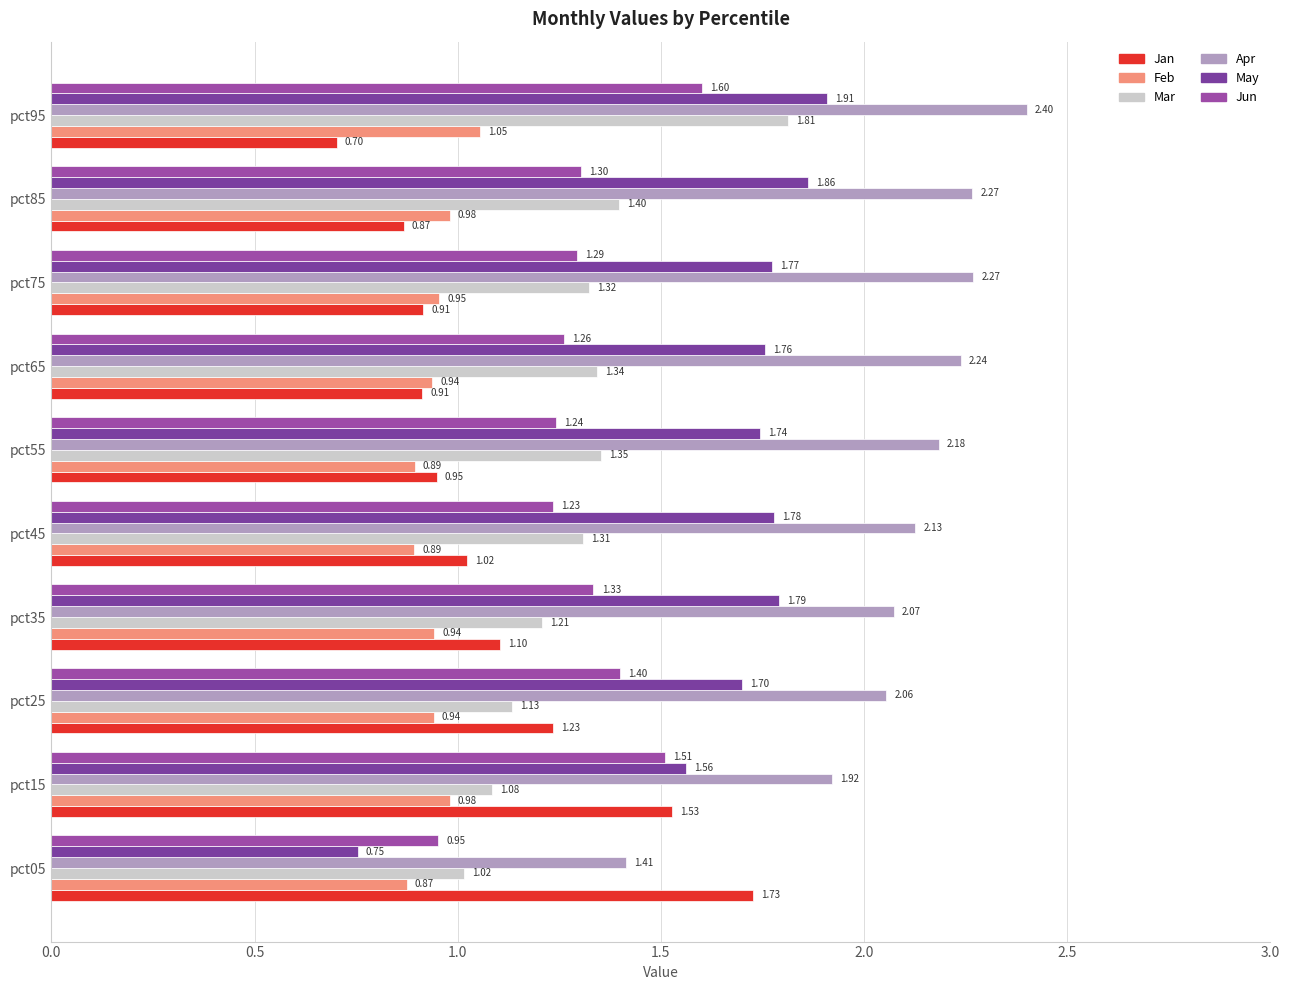

Count the number of data series in this chart.

6